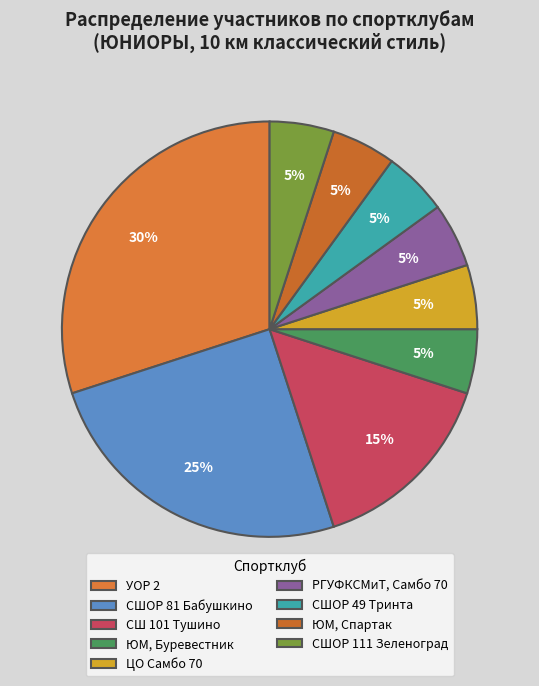

How many slices are in this pie chart?

9